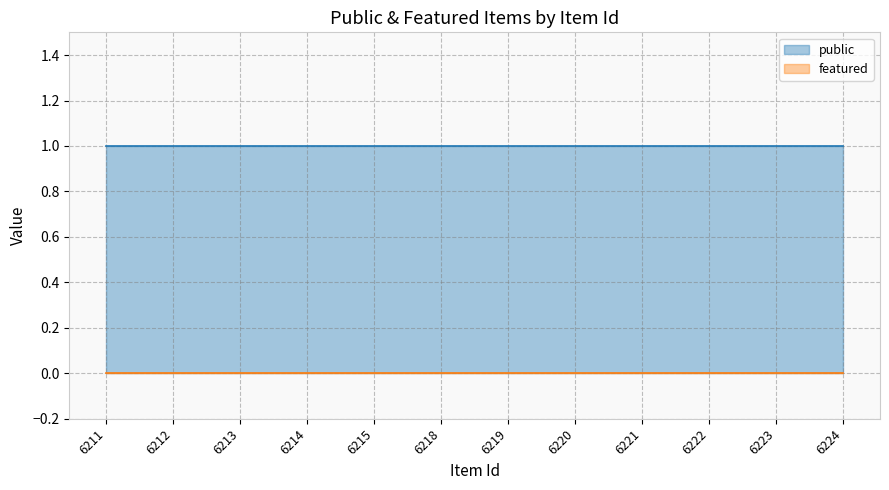

Rank the categories by featured value from highest to lowest.

6211, 6212, 6213, 6214, 6215, 6218, 6219, 6220, 6221, 6222, 6223, 6224